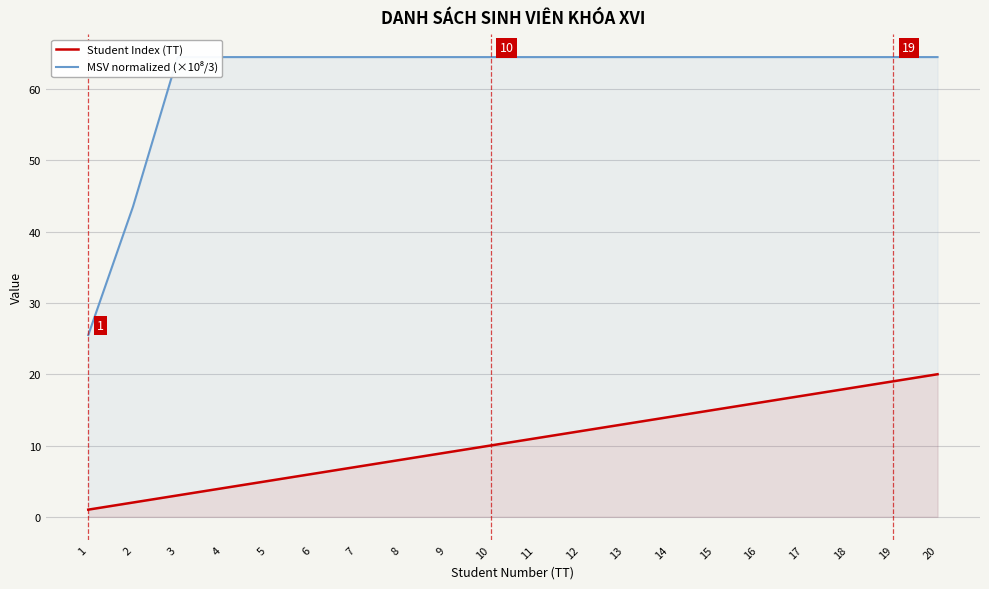

At which category does the chart reach its minimum across all series?

1